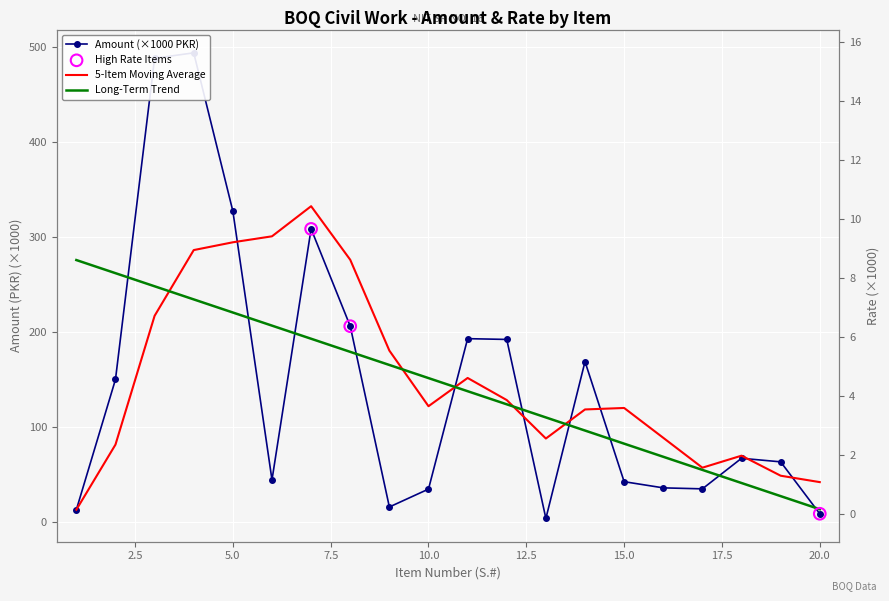

Which series has the largest total across all categories?

Amount